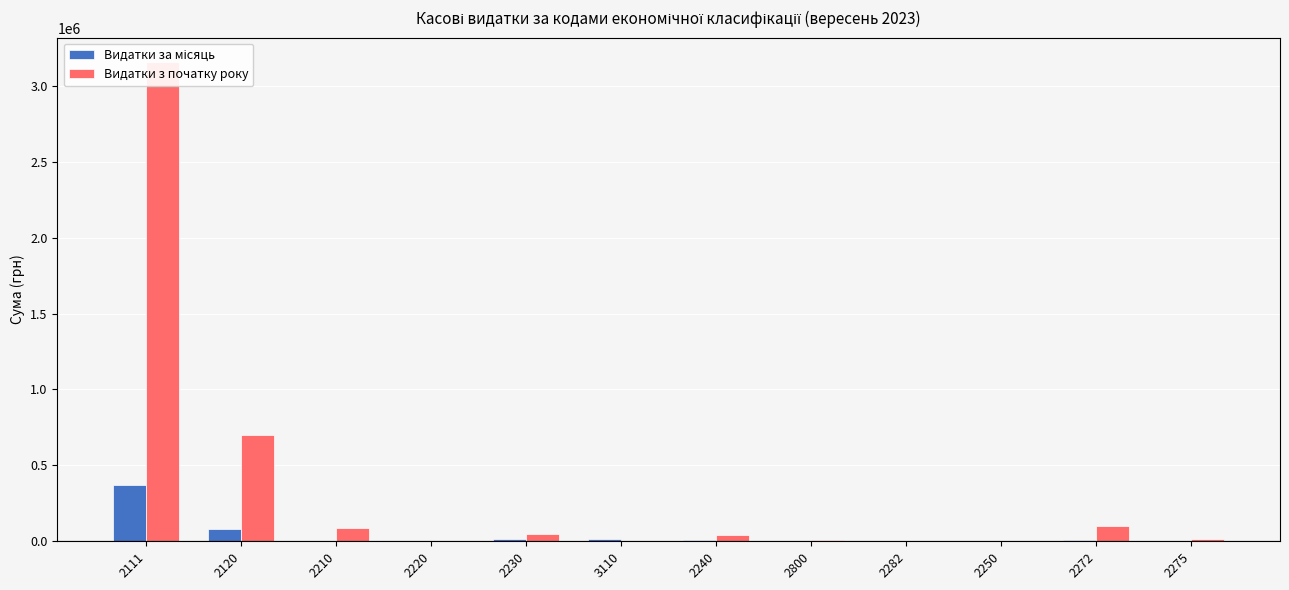

Where is Видатки з початку року nearest to the value 1579751?

2120